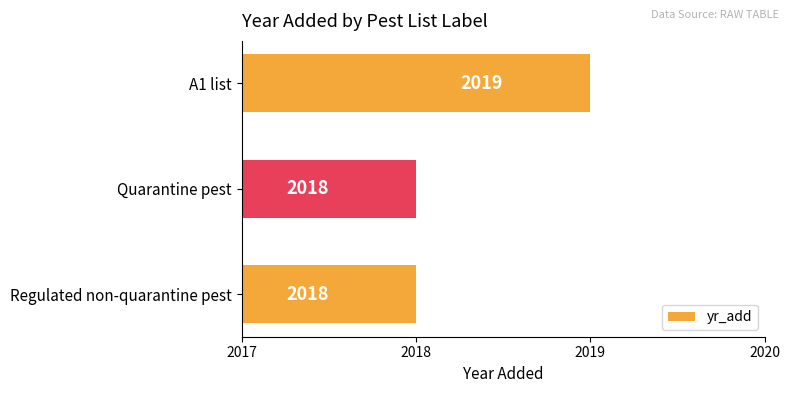

Between A1 list and Quarantine pest, which is larger?

A1 list